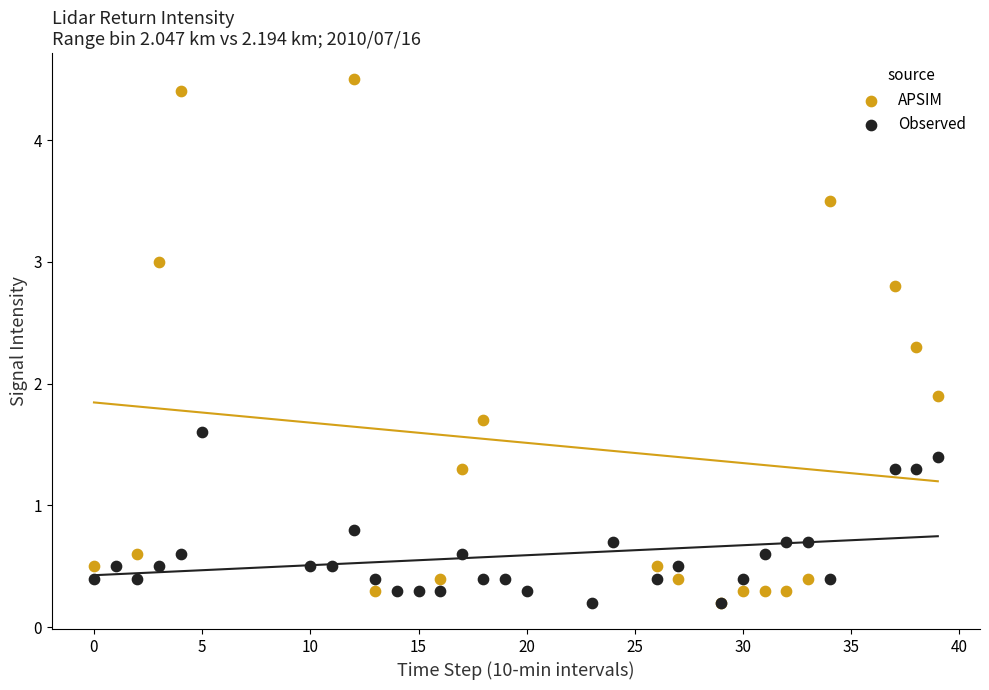

Which series contains the highest Y value?

APSIM